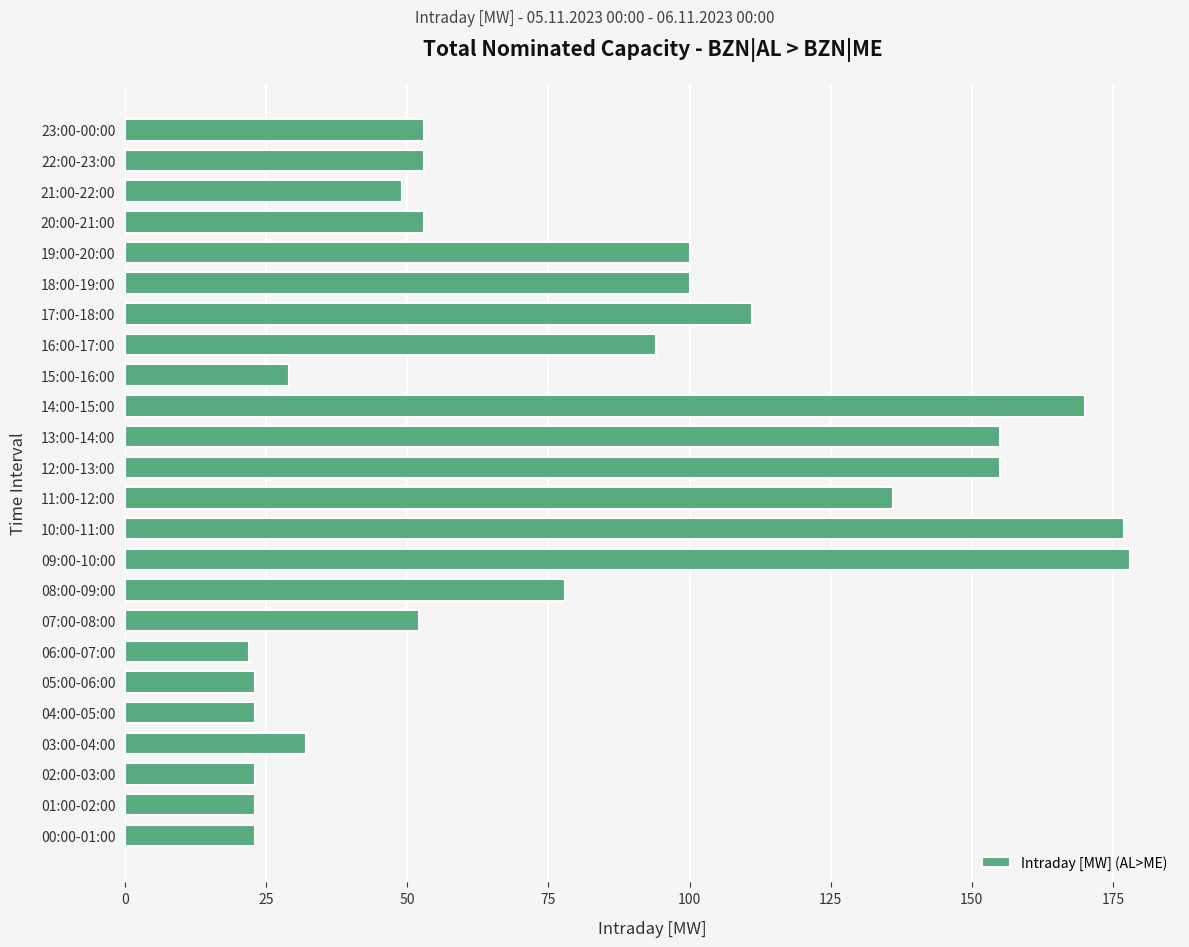

True or false: the data shows 30 at 20:00-21:00.

False